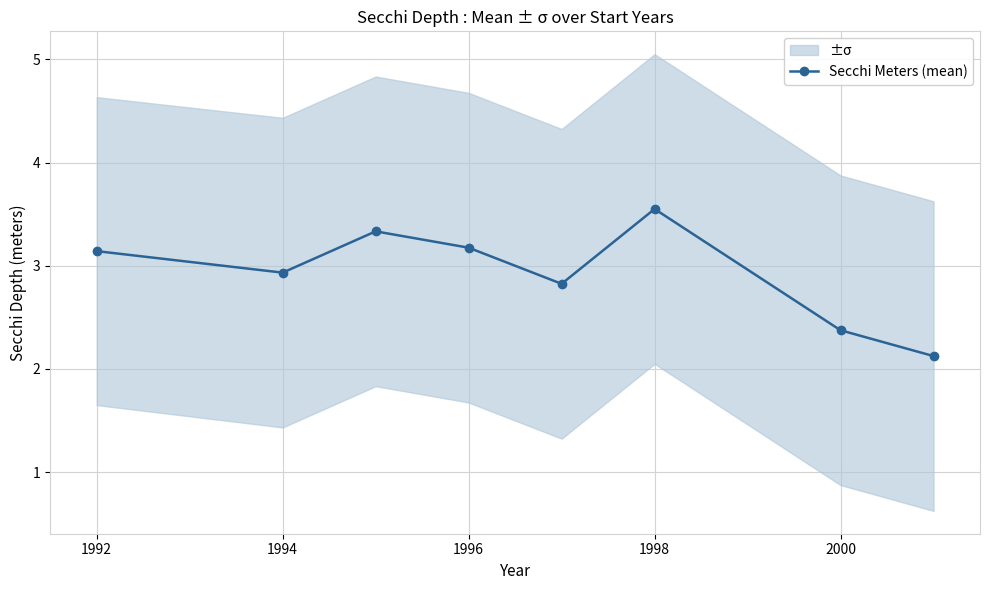

The Secchi Meters (mean) series shows 2.9 at 1994. True or false?

True